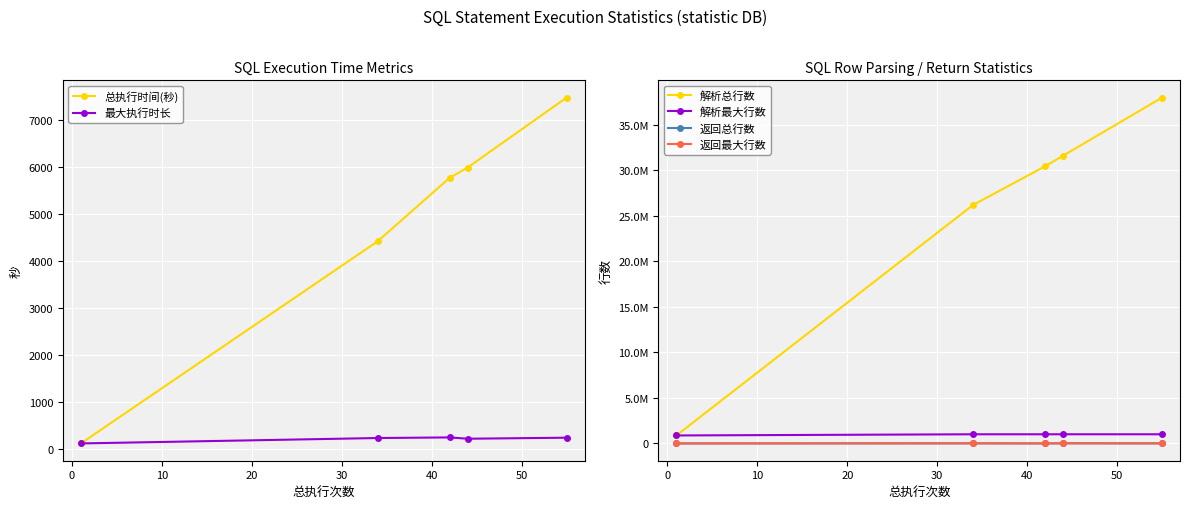

Rank the series by their maximum value, from lowest to highest.

最大执行时长, 返回最大行数, 总执行时间(秒), 返回总行数, 解析最大行数, 解析总行数